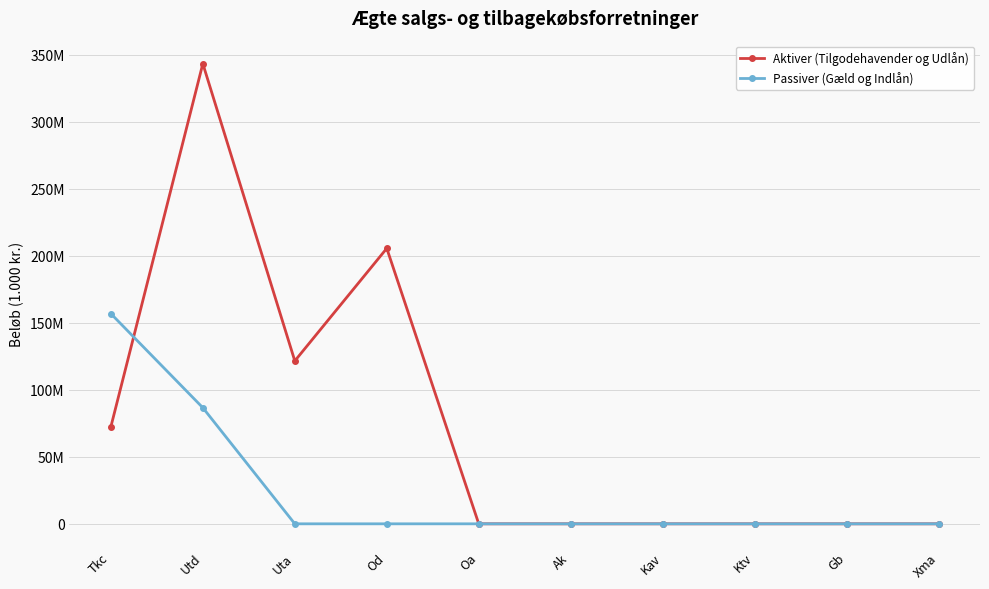

What position from the right is Uta?

8